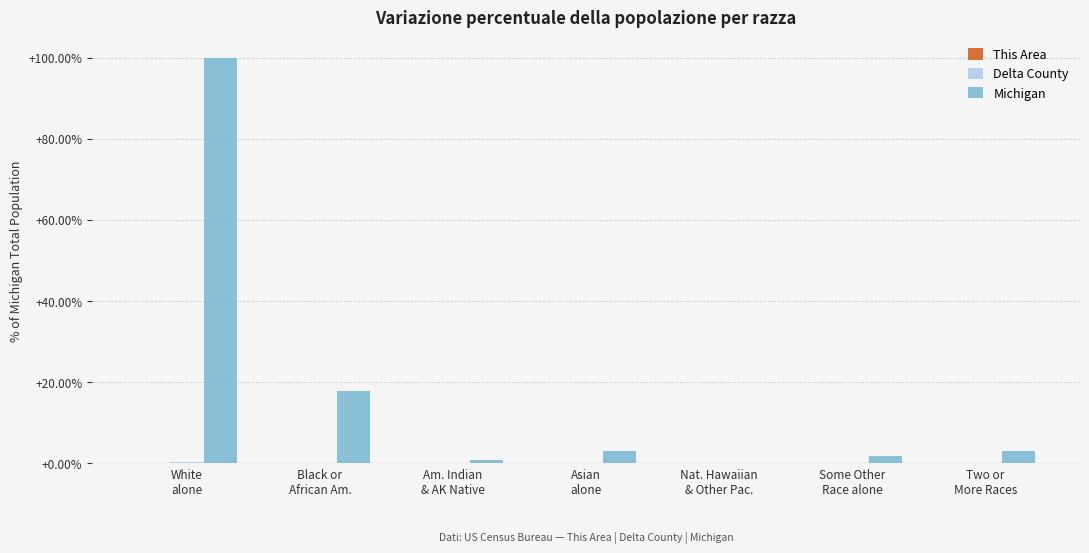

What is the difference between the Michigan values at Some Other
Race alone and Asian
alone?

1.2